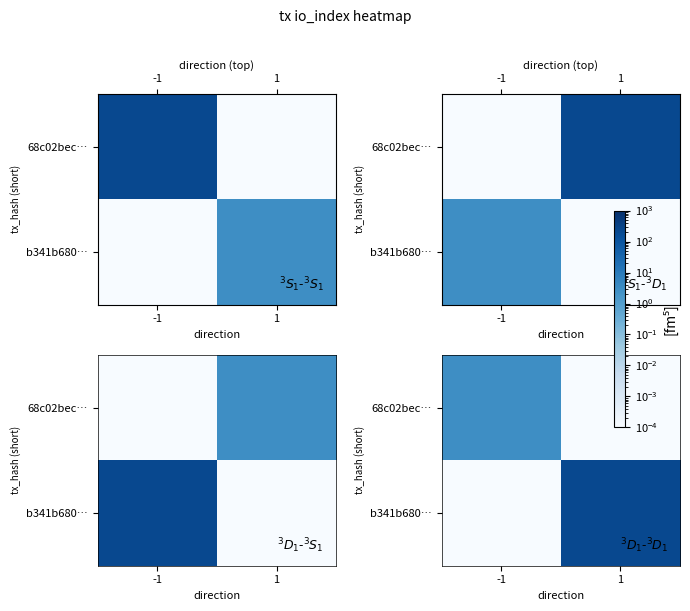

Which category has the highest value in the 68c02bec… series?

-1